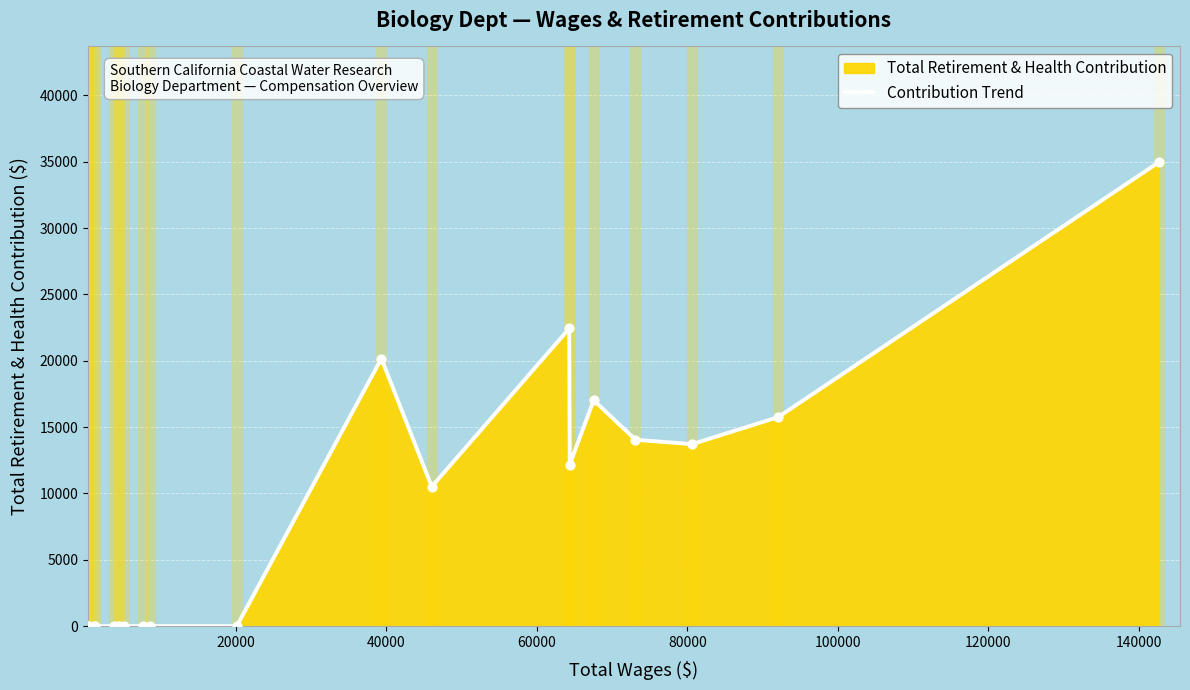

What is the greatest value displayed?

34958